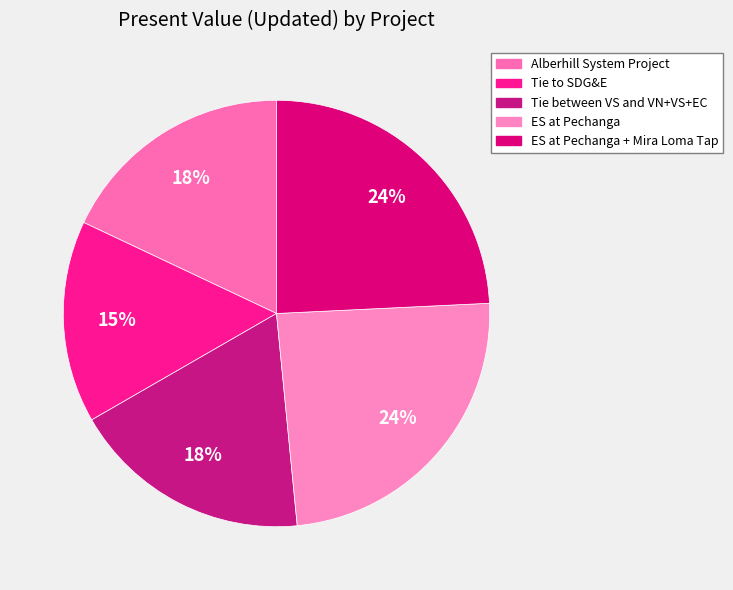

How many segments does this pie chart have?

5